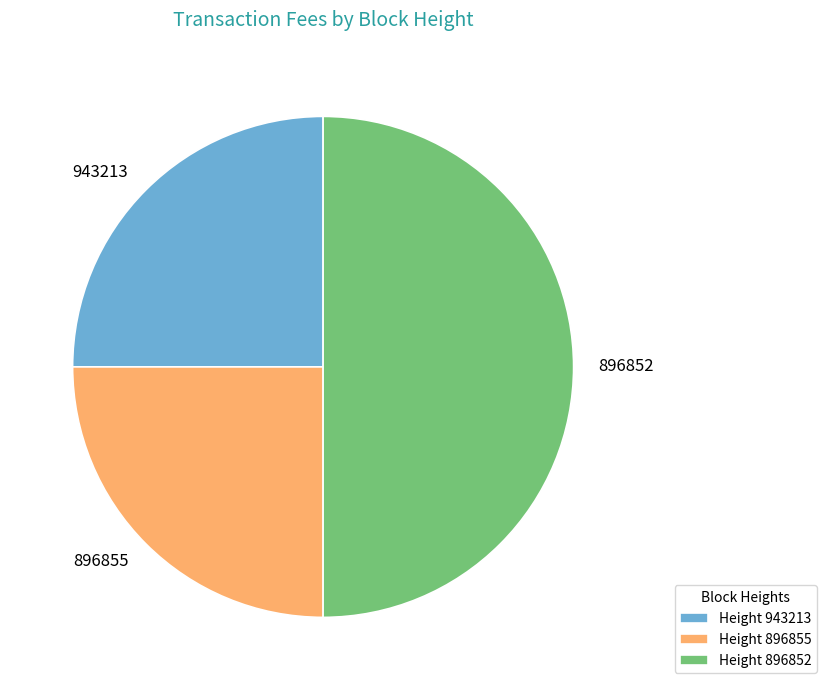

Count the number of slices in the pie.

3